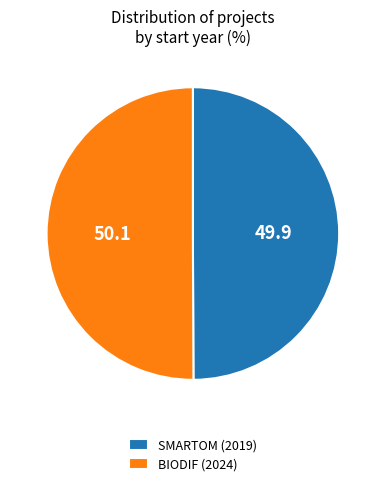

Count the number of slices in the pie.

2